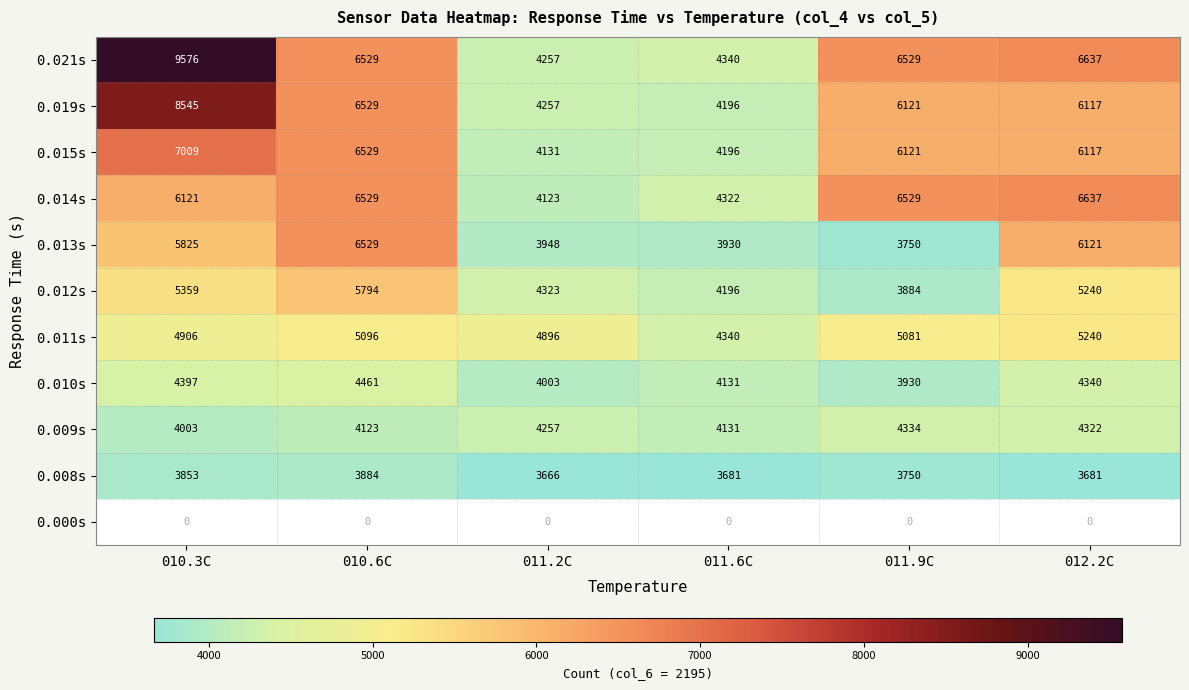

At which label is 0.008s closest to 3775?

011.9C